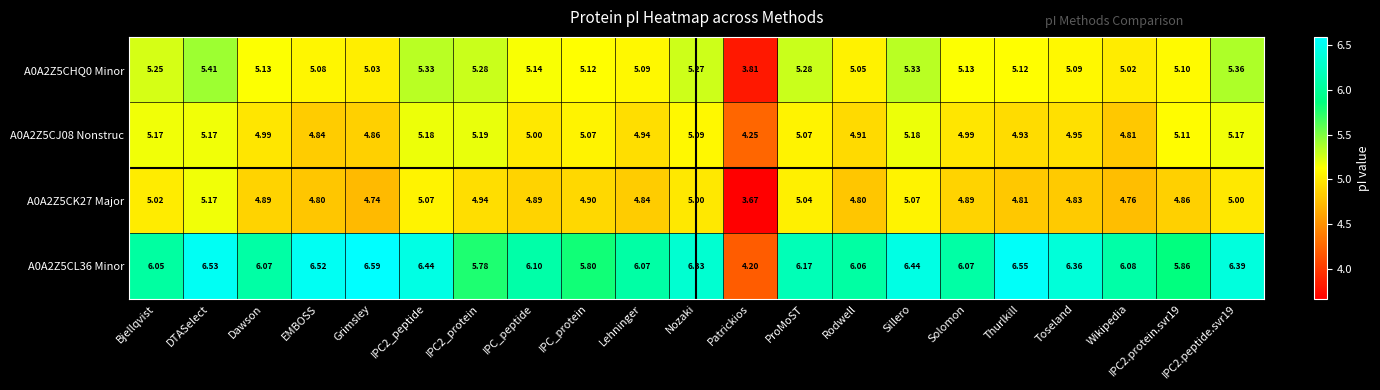

Which category has the highest value across all series?

Grimsley